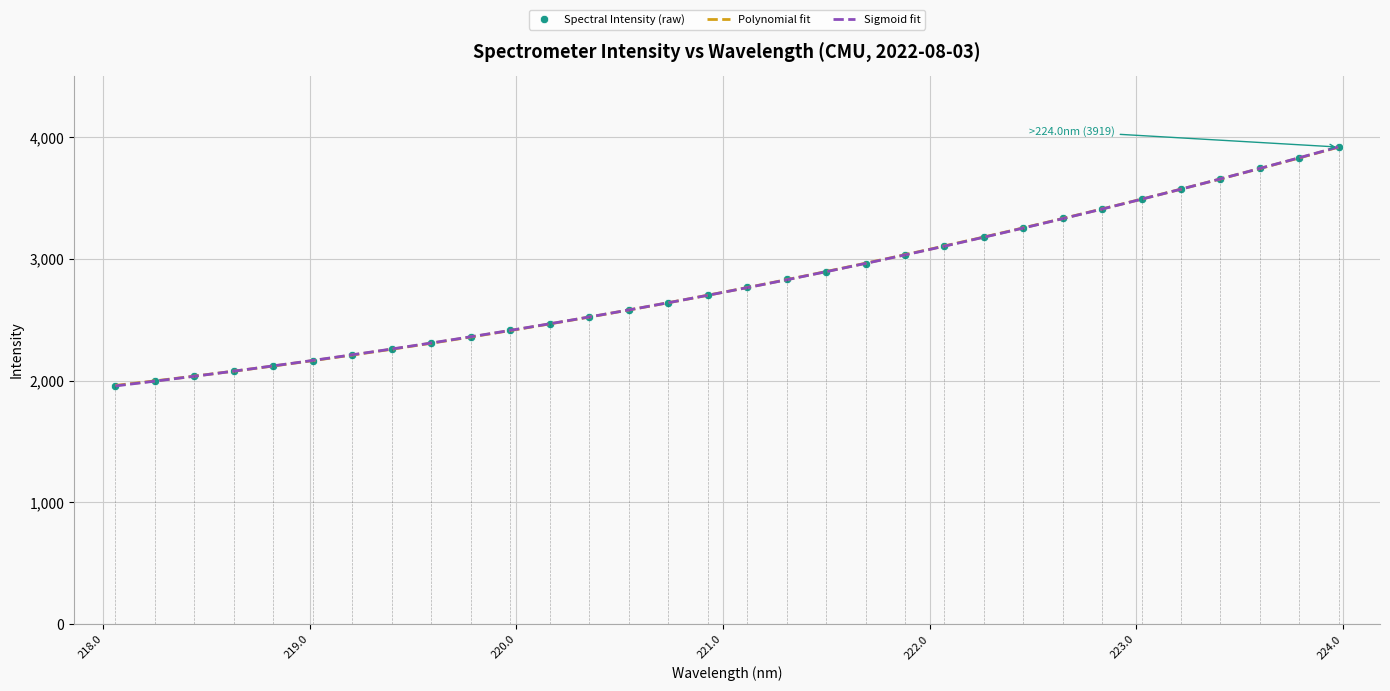

Where is the data nearest to the value 2938?

221.6902